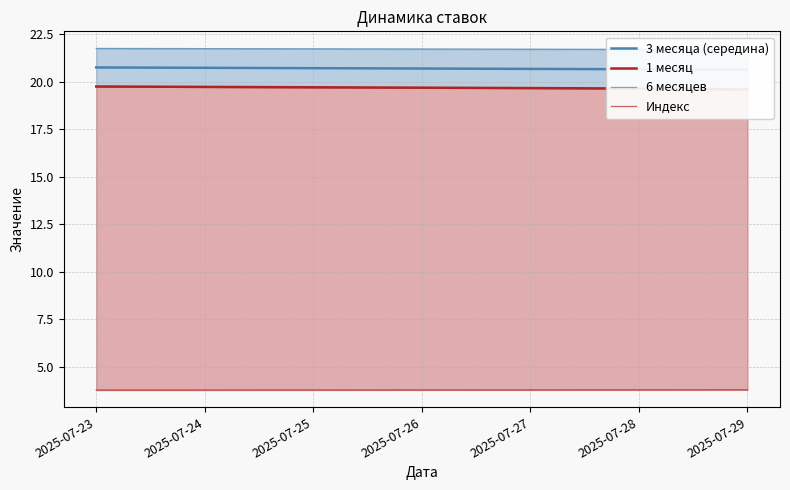

At how many categories does at least one series exceed 6?

7